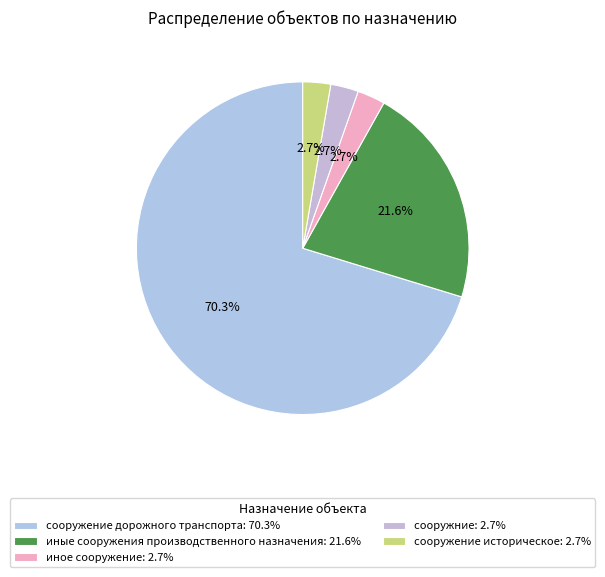

How many segments does this pie chart have?

5